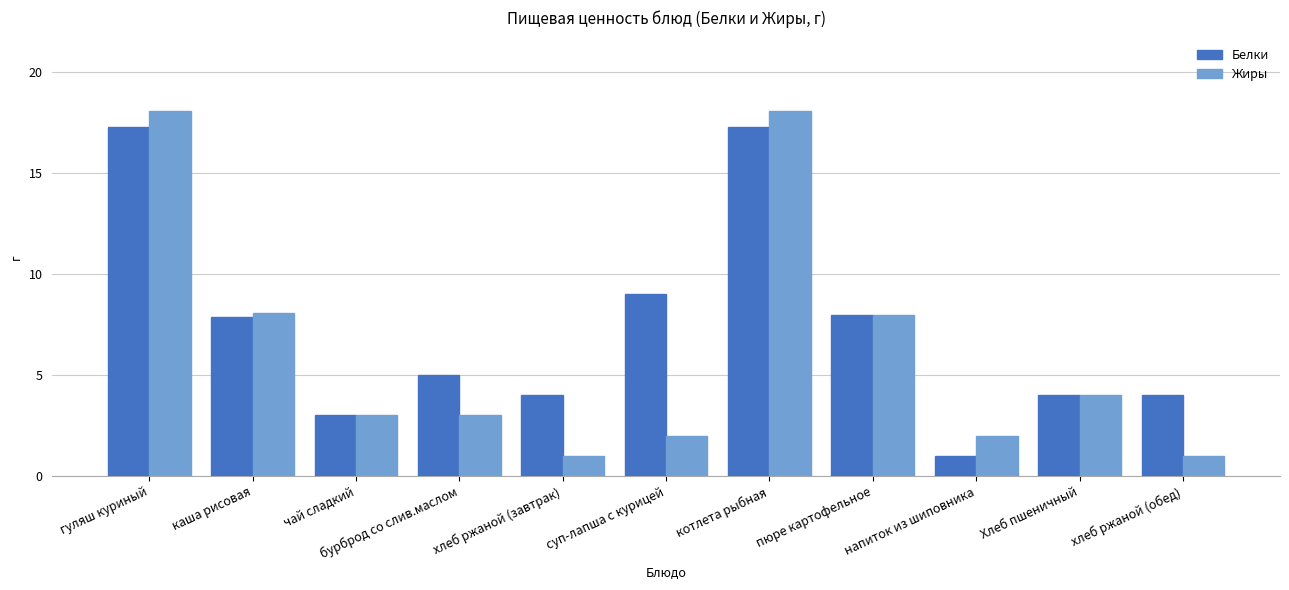

What is the smallest value displayed?

1.0